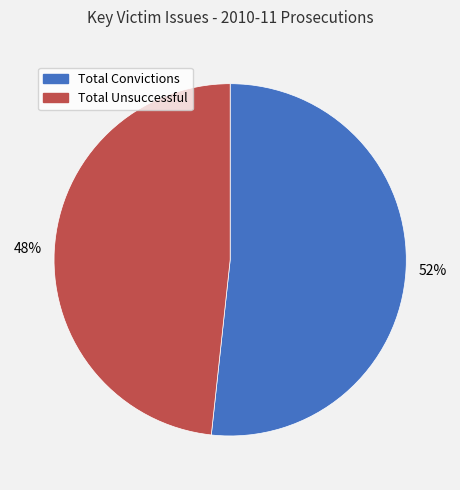

Is there a majority slice in this chart?

Yes